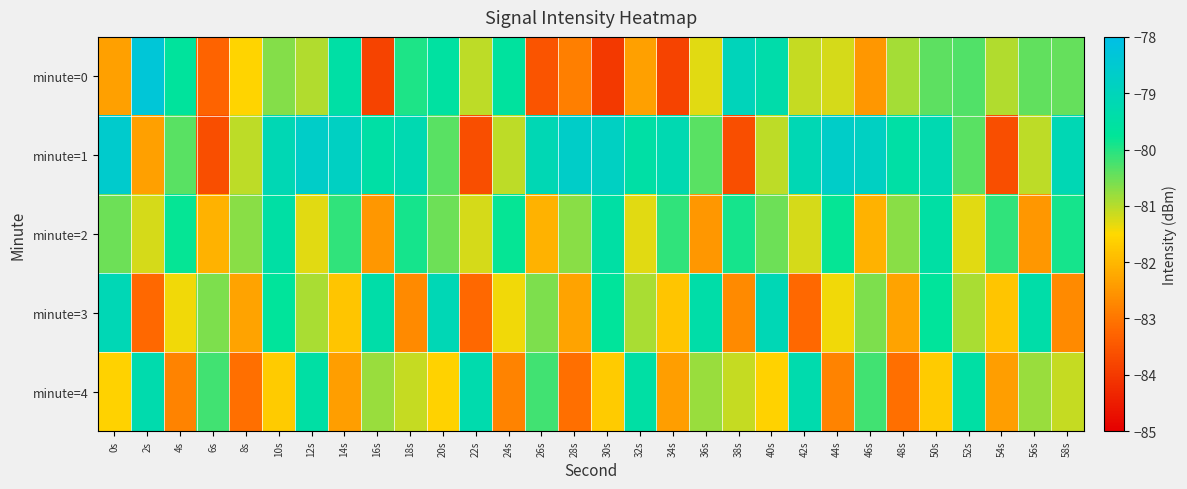

Reading left to right, list all the values displayed in this chart.

minute=0: 0s=-82.4	2s=-78.3	4s=-79.7	6s=-83.3	8s=-81.6	10s=-80.7	12s=-81.0	14s=-79.5	16s=-83.8	18s=-80.0	20s=-79.6	22s=-81.0	24s=-79.6	26s=-83.5	28s=-82.8	30s=-84.0	32s=-82.4	34s=-83.8	36s=-81.3	38s=-79.0	40s=-79.4	42s=-81.1	44s=-81.2	46s=-82.5	48s=-80.9	50s=-80.4	52s=-80.3	54s=-81.0	56s=-80.4	58s=-80.4
minute=1: 0s=-78.6	2s=-82.3	4s=-80.4	6s=-83.6	8s=-81.1	10s=-79.1	12s=-78.7	14s=-78.8	16s=-79.5	18s=-79.2	20s=-80.4	22s=-83.6	24s=-81.1	26s=-79.1	28s=-78.7	30s=-78.8	32s=-79.5	34s=-79.2	36s=-80.4	38s=-83.6	40s=-81.1	42s=-79.1	44s=-78.7	46s=-78.8	48s=-79.5	50s=-79.2	52s=-80.4	54s=-83.6	56s=-81.1	58s=-79.1
minute=2: 0s=-80.5	2s=-81.2	4s=-79.8	6s=-82.1	8s=-80.7	10s=-79.5	12s=-81.3	14s=-80.1	16s=-82.5	18s=-79.9	20s=-80.5	22s=-81.2	24s=-79.8	26s=-82.1	28s=-80.7	30s=-79.5	32s=-81.3	34s=-80.1	36s=-82.5	38s=-79.9	40s=-80.5	42s=-81.2	44s=-79.8	46s=-82.1	48s=-80.7	50s=-79.5	52s=-81.3	54s=-80.1	56s=-82.5	58s=-79.9
minute=3: 0s=-79.1	2s=-83.2	4s=-81.4	6s=-80.6	8s=-82.3	10s=-79.7	12s=-80.9	14s=-81.8	16s=-79.4	18s=-82.7	20s=-79.1	22s=-83.2	24s=-81.4	26s=-80.6	28s=-82.3	30s=-79.7	32s=-80.9	34s=-81.8	36s=-79.4	38s=-82.7	40s=-79.1	42s=-83.2	44s=-81.4	46s=-80.6	48s=-82.3	50s=-79.7	52s=-80.9	54s=-81.8	56s=-79.4	58s=-82.7
minute=4: 0s=-81.6	2s=-79.3	4s=-82.8	6s=-80.2	8s=-83.1	10s=-81.7	12s=-79.5	14s=-82.4	16s=-80.8	18s=-81.1	20s=-81.6	22s=-79.3	24s=-82.8	26s=-80.2	28s=-83.1	30s=-81.7	32s=-79.5	34s=-82.4	36s=-80.8	38s=-81.1	40s=-81.6	42s=-79.3	44s=-82.8	46s=-80.2	48s=-83.1	50s=-81.7	52s=-79.5	54s=-82.4	56s=-80.8	58s=-81.1